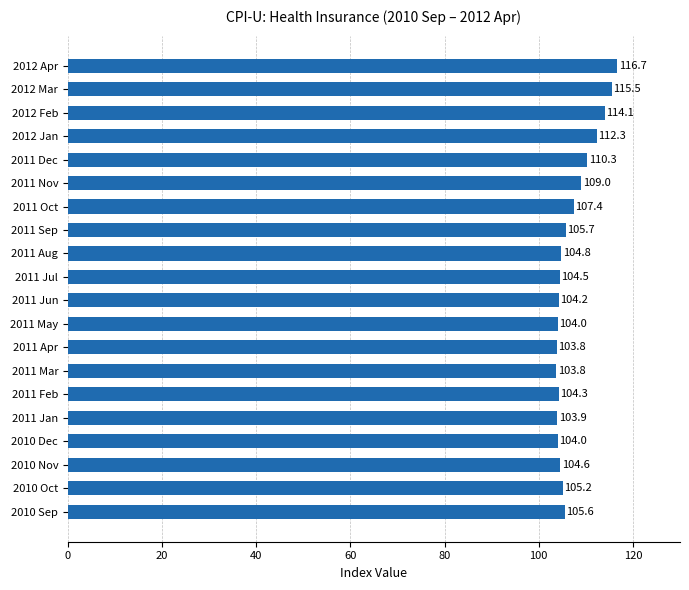

What is the change in value from 2012 Jan to 2011 Sep?

-6.6